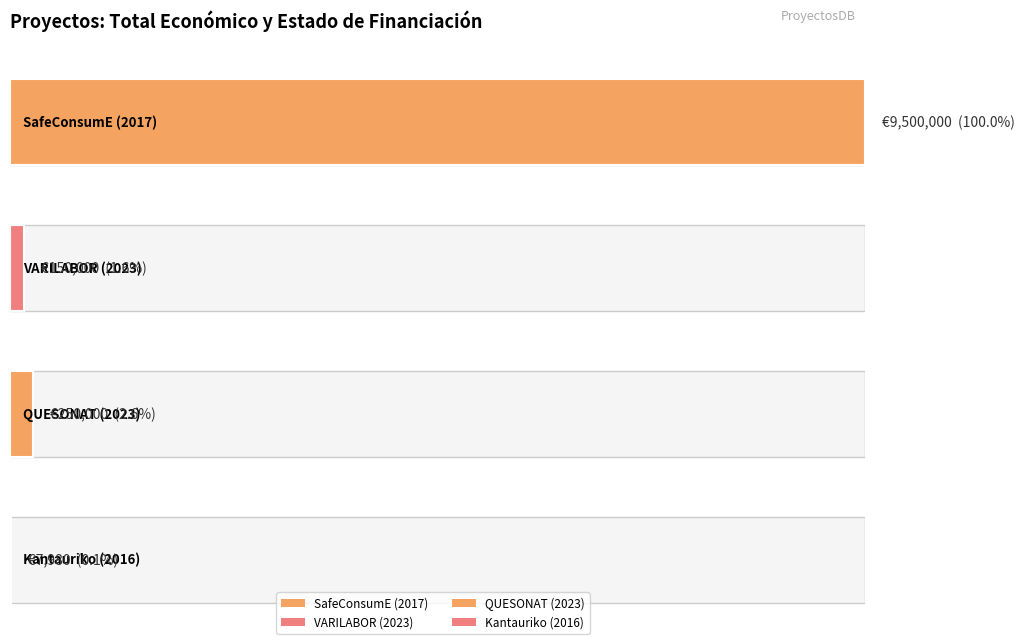

What is the highest value of the Total económico series?

9500000